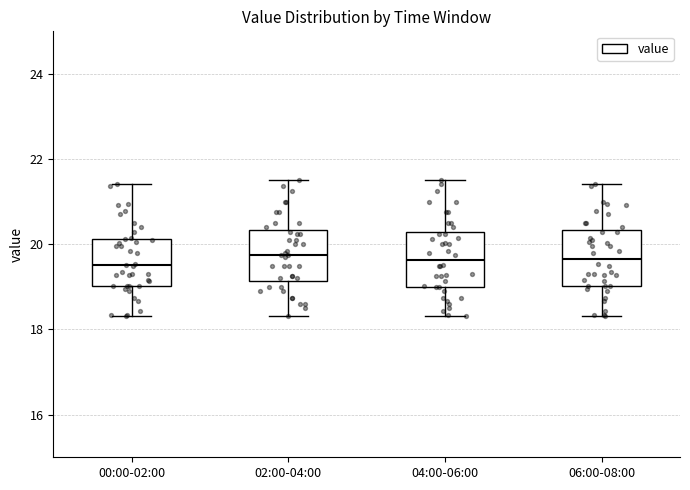

Reading left to right, read every box against the y-axis: the position of its median line, the range the box covers, and the ends of its whiskers. The values are not printed on the chart, so give them approximately, as read against the axis.

00:00-02:00: median 19.6, box 19.0 to 20.2, whiskers 18.4 to 21.4
02:00-04:00: median 19.8, box 19.2 to 20.4, whiskers 18.4 to 21.6
04:00-06:00: median 19.6, box 19.0 to 20.2, whiskers 18.4 to 21.6
06:00-08:00: median 19.6, box 19.0 to 20.4, whiskers 18.4 to 21.4